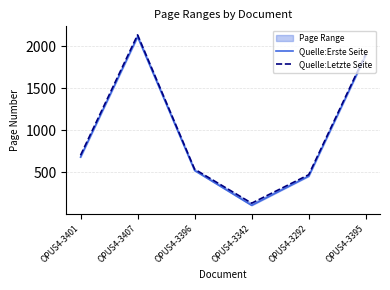

Where is the first local maximum for Quelle:Erste Seite?

OPUS4-3407